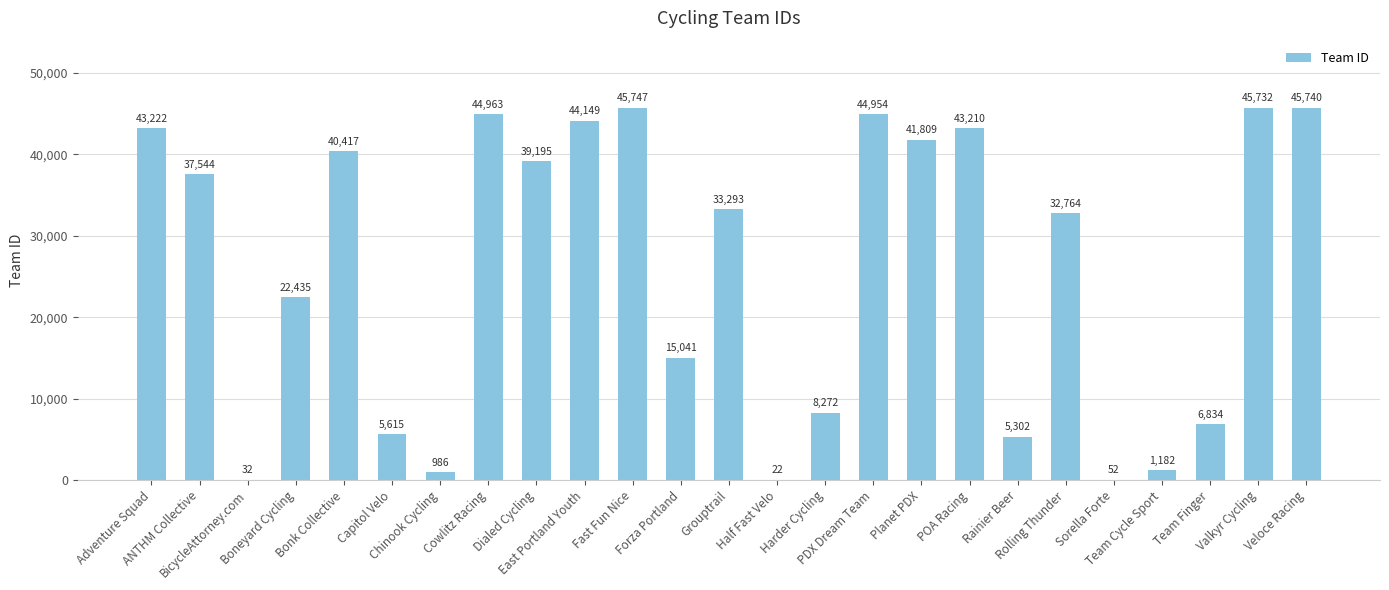

What is the ratio of the value at Dialed Cycling to the value at Team Cycle Sport?

33.2